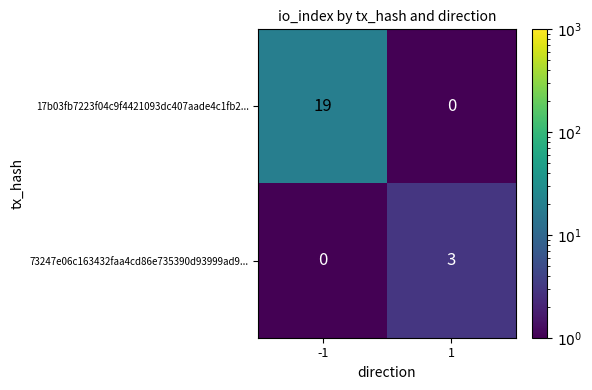

The 73247e06c163432faa4cd86e735390d93999ad9... series shows 3 at 1. True or false?

True